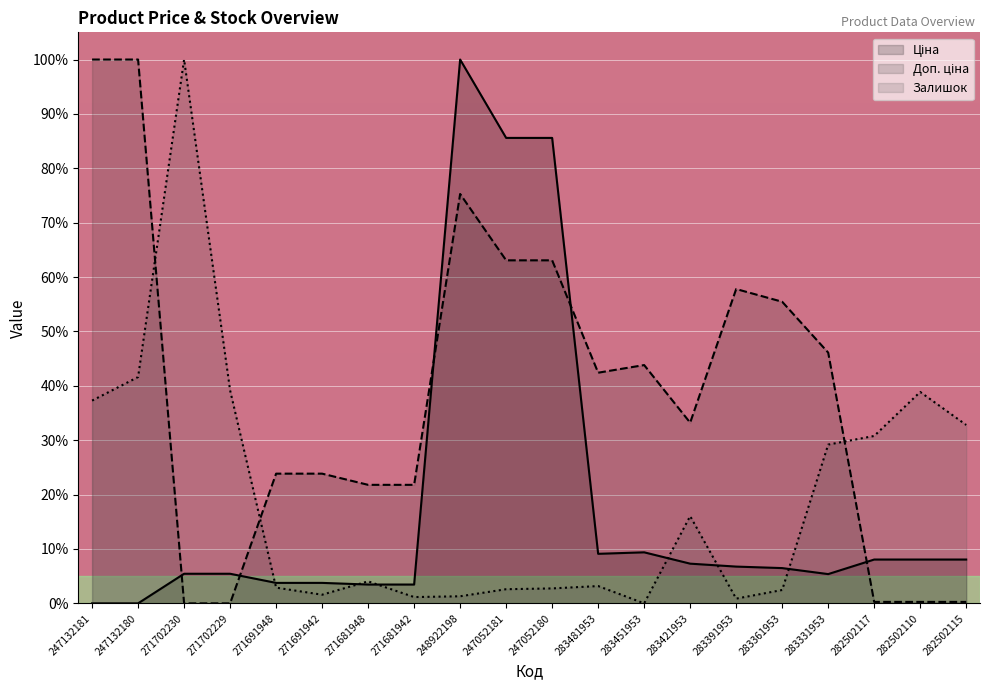

What is the sum of the Доп. ціна values at 271702230 and 283481953?

42.4